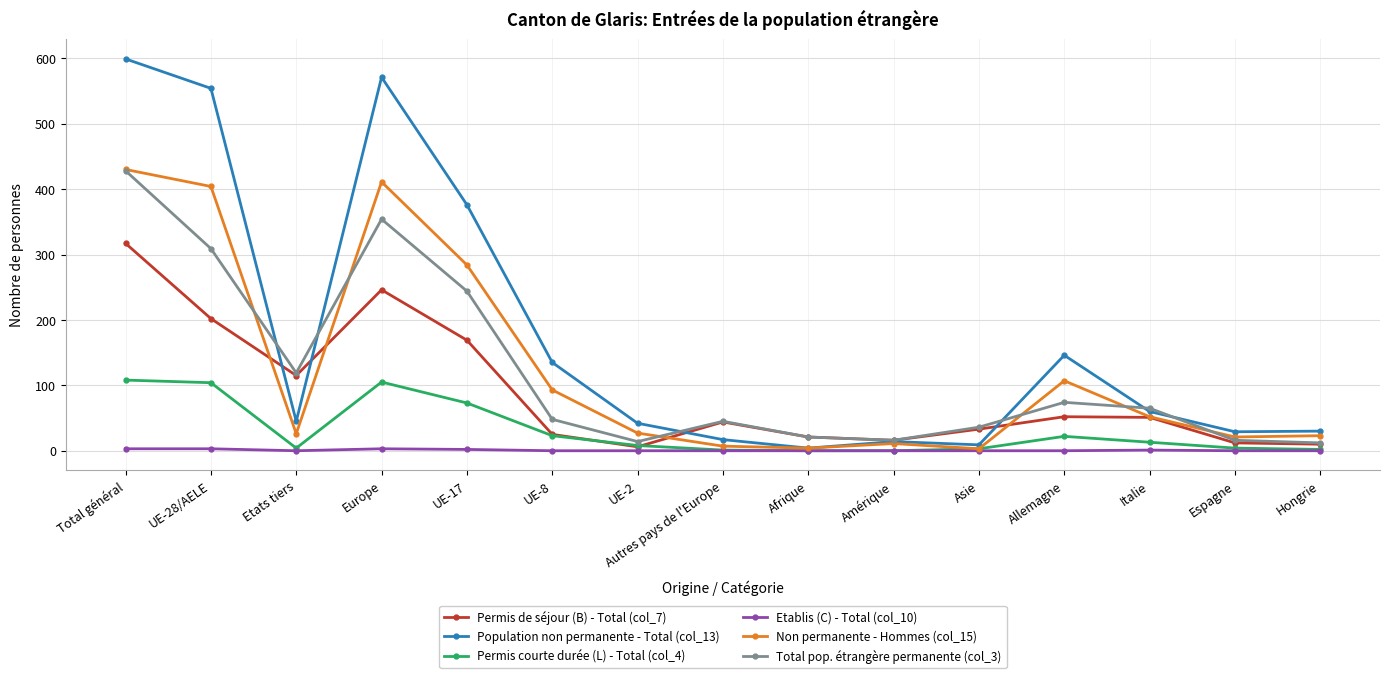

What is the label of the 4th point from the right?

Allemagne